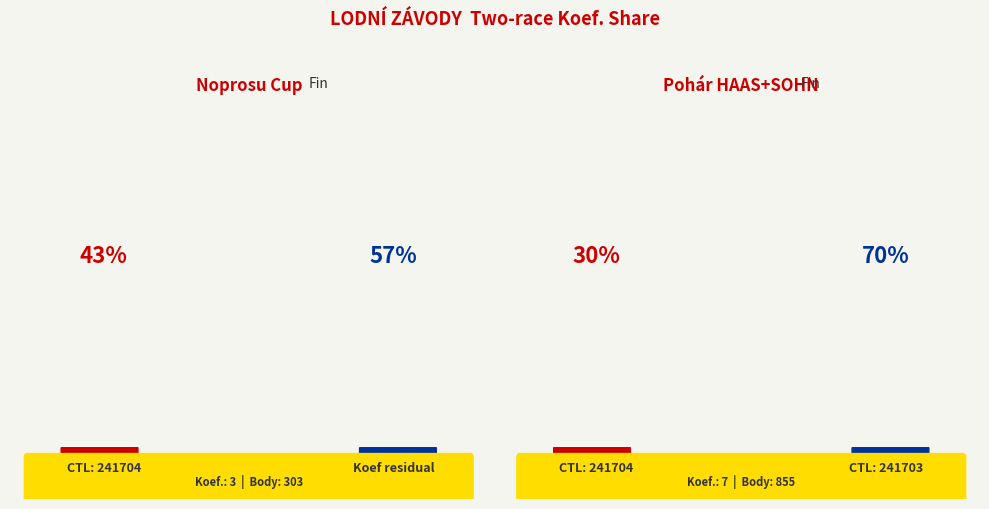

What is the total percentage of 241704 and 241703?

100.0%